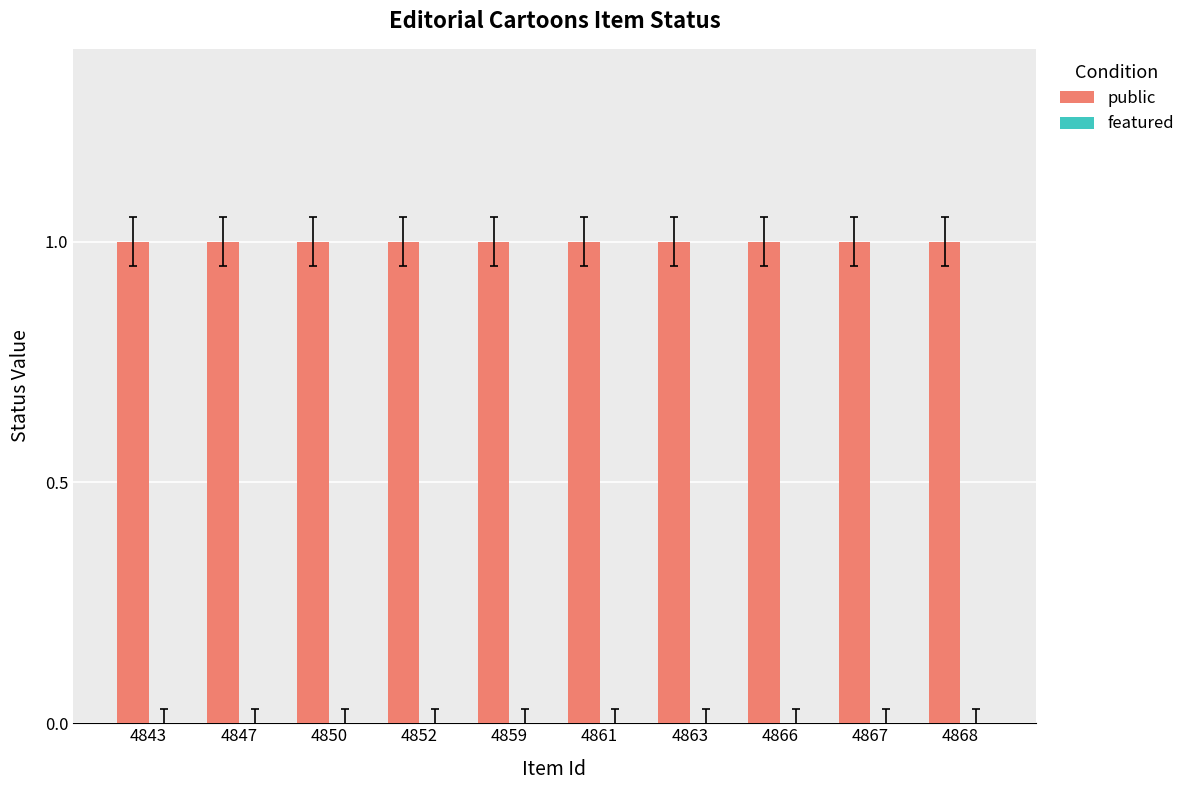

What is the maximum value shown in the chart?

1